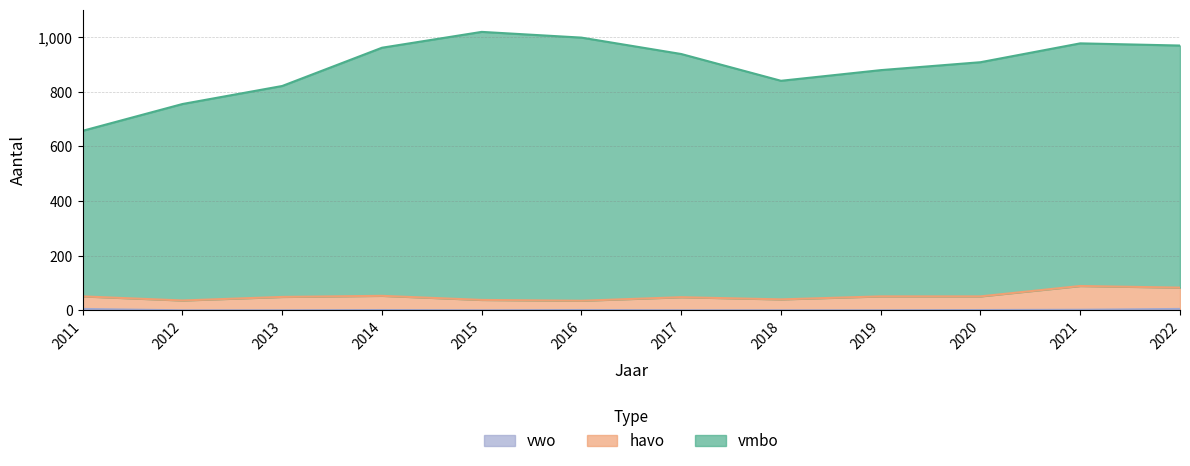

True or false: vmbo has a value of 938 at 2017.

True